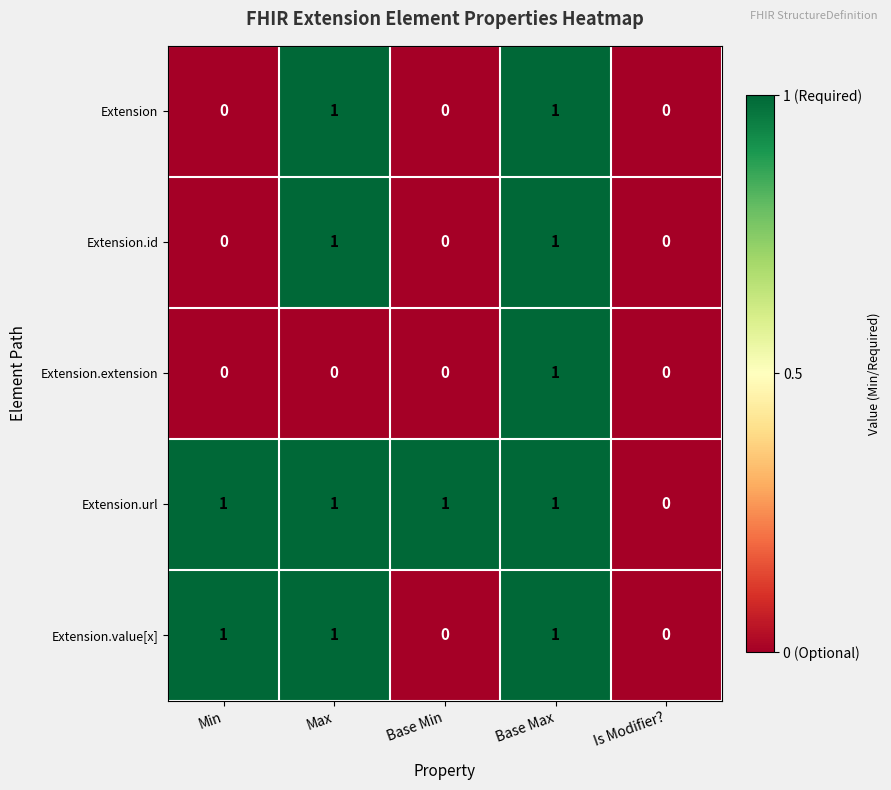

Is the value of Extension.value[x] at Min greater than the value of Extension at Is Modifier??

Yes